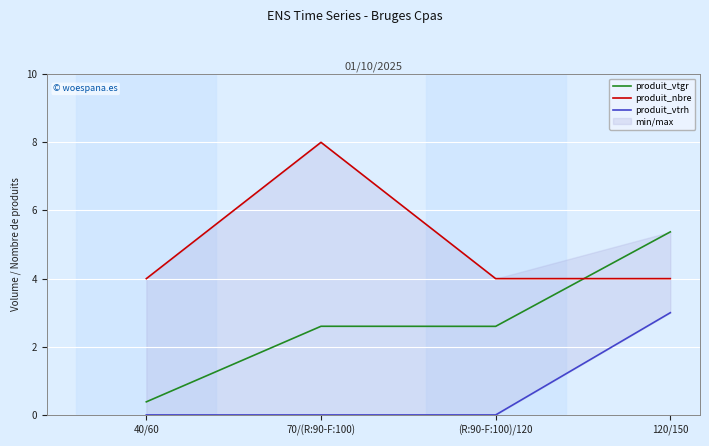

At 70/(R:90-F:100), list the series in order from smallest to largest.

produit_vtrh, produit_vtgr, produit_nbre